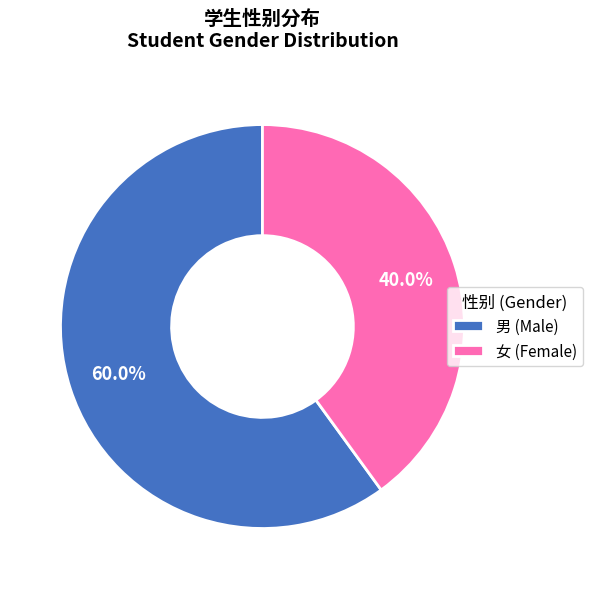

Which category has the smallest portion of the pie?

女 (Female)